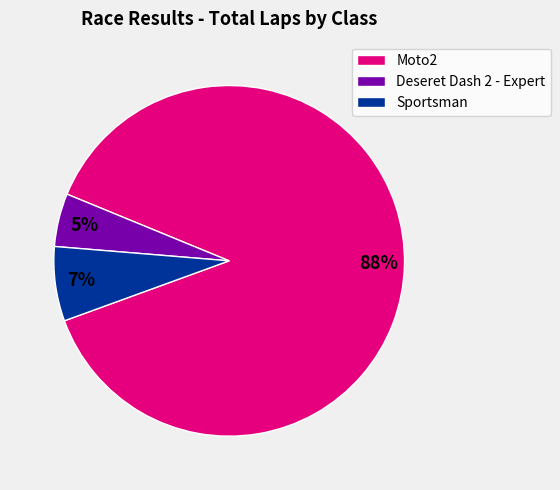

To the nearest percent, what portion does Moto2 represent?

88%